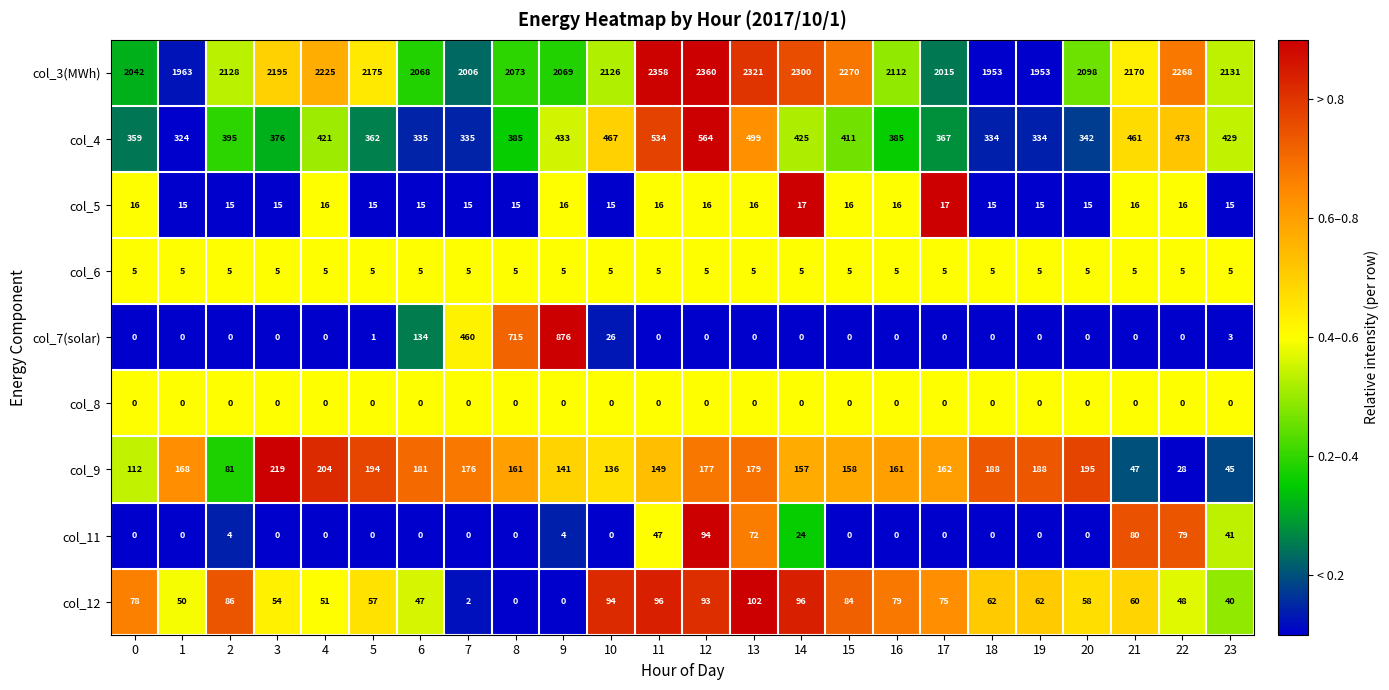

Which series has the widest spread of values?

col_7(solar)